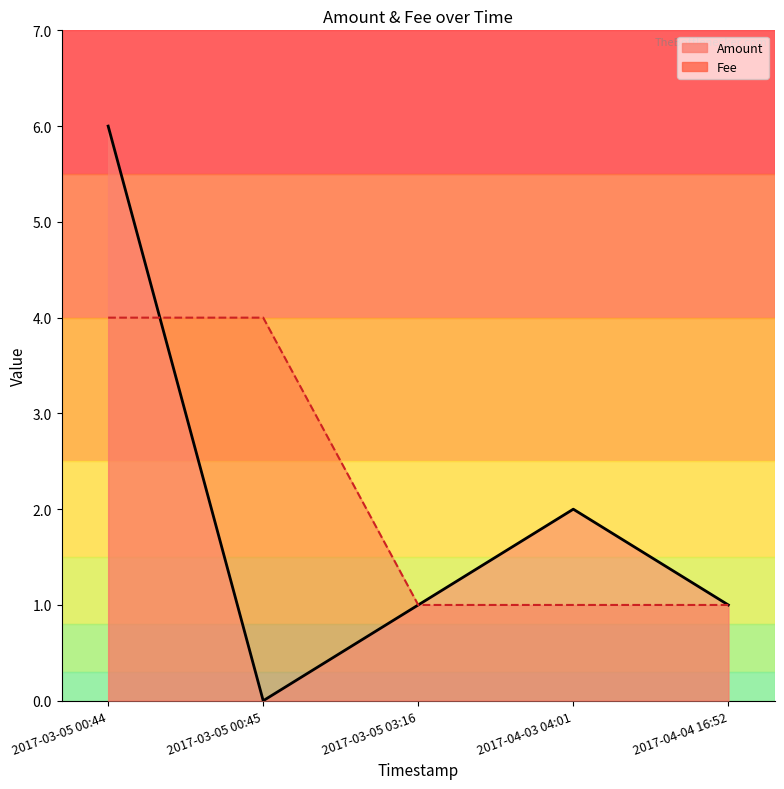

At which category is the sum across all series the highest?

2017-03-05 00:44